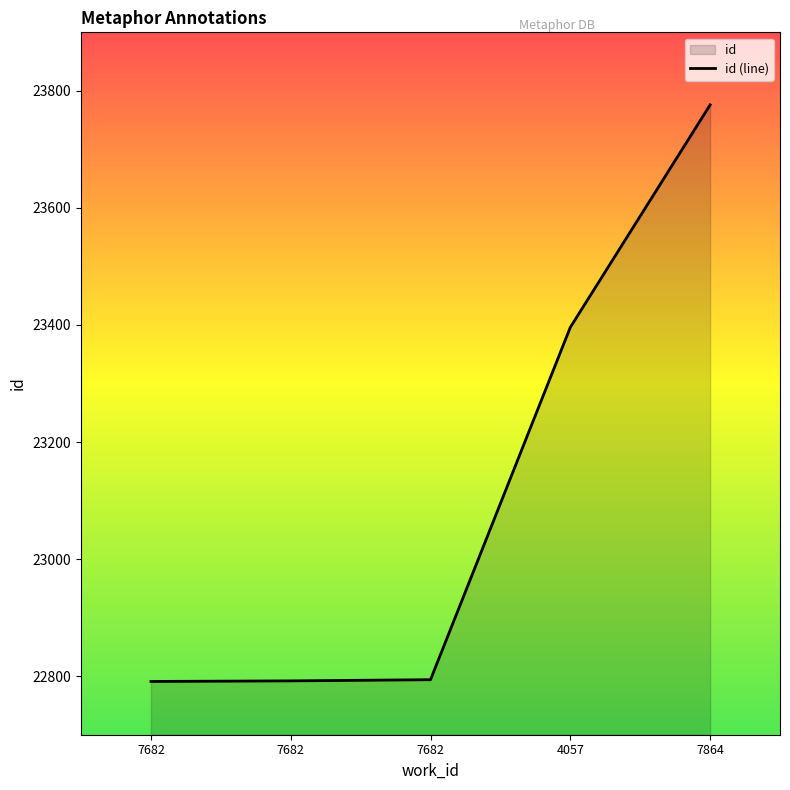

The chart shows a value of 9261 at 4057. True or false?

False